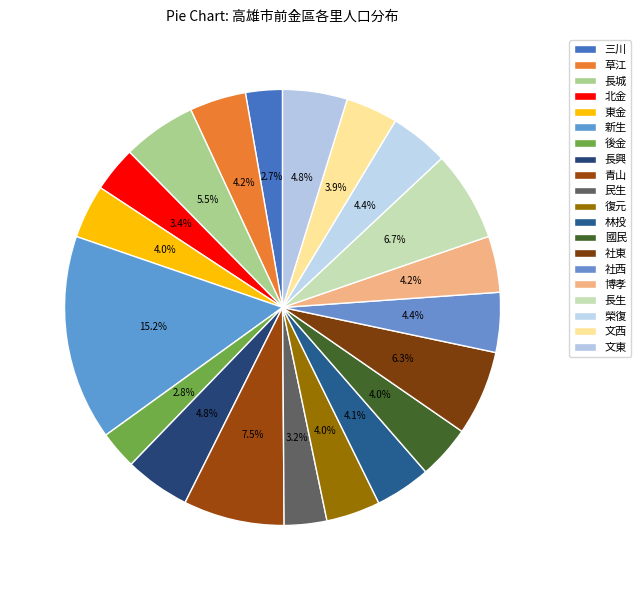

Is the sum of 民生 and 東金 greater than half?

No